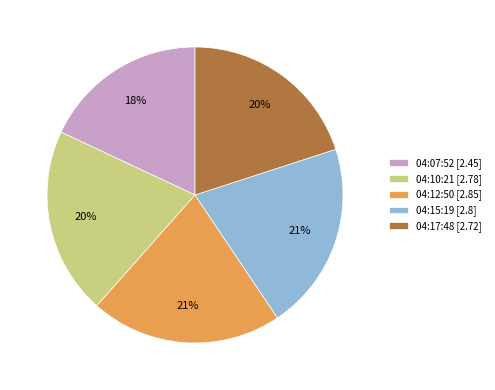

To the nearest percent, what is the difference between the largest and smallest slice percentages?

3%